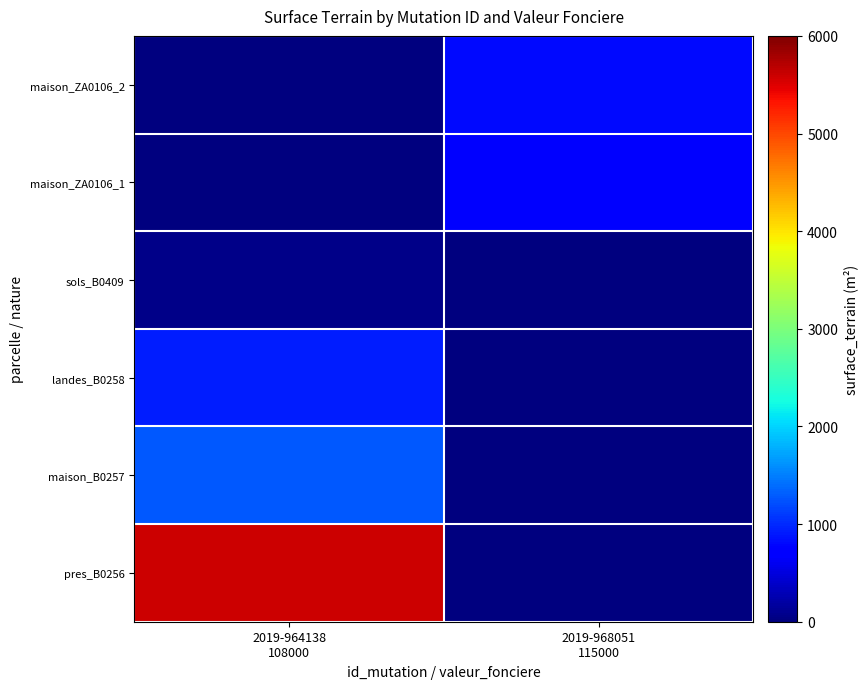

Rank the series by their maximum value, from lowest to highest.

sols_B0409, maison_ZA0106_1, maison_ZA0106_2, landes_B0258, maison_B0257, pres_B0256